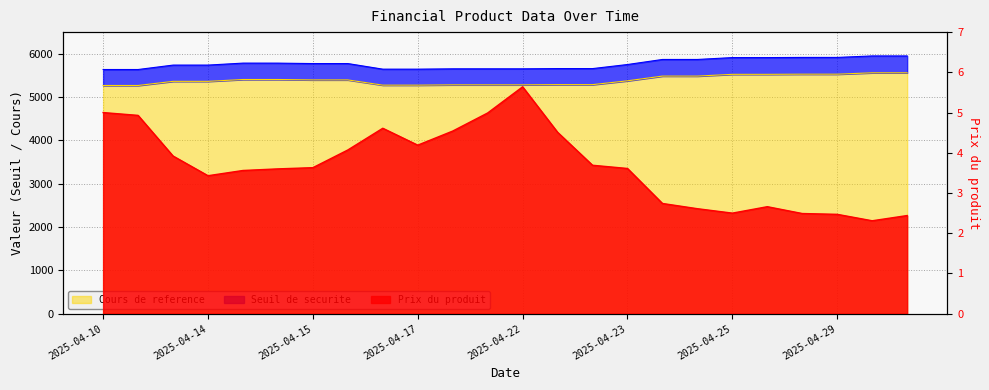

The value of Seuil de securite at 2025-04-28 is 5911.9. True or false?

True